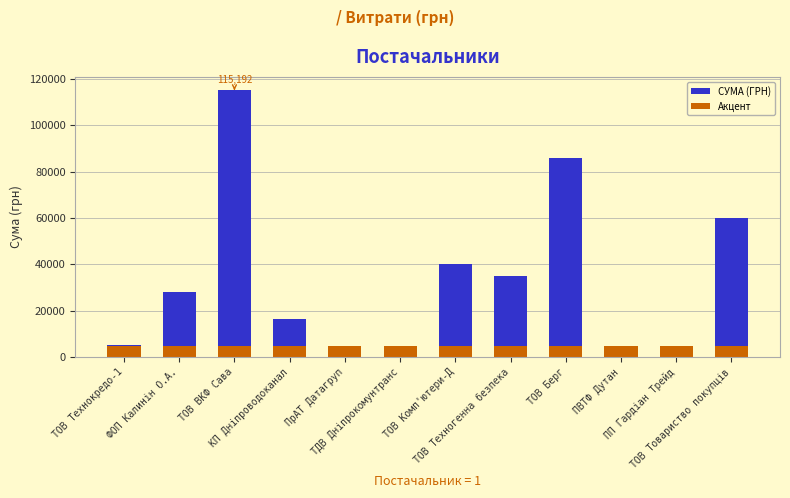

At how many categories does at least one series exceed 98172?

1